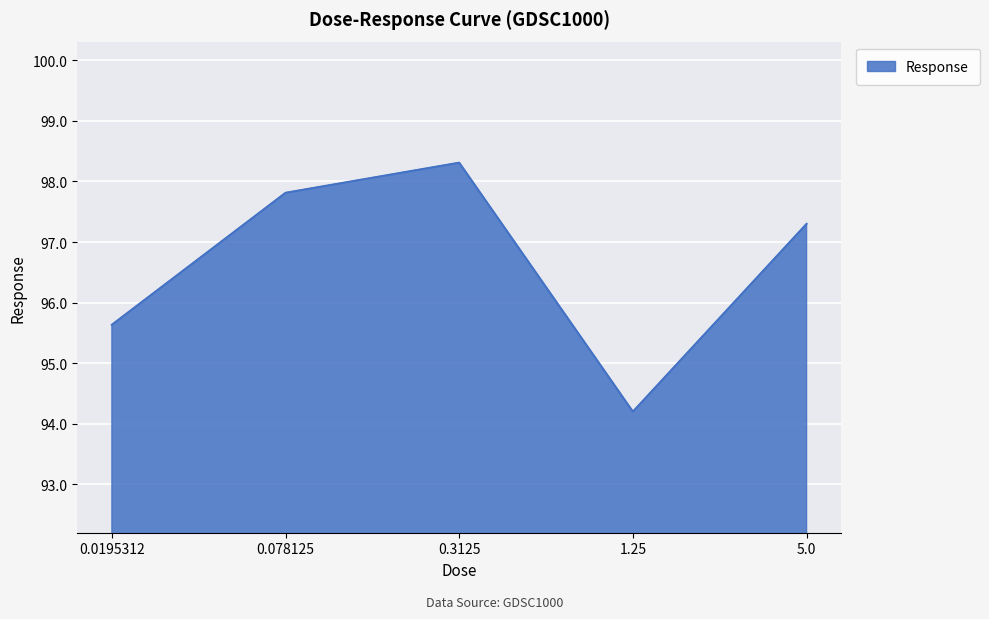

At which category does the data reach its first local peak?

0.3125